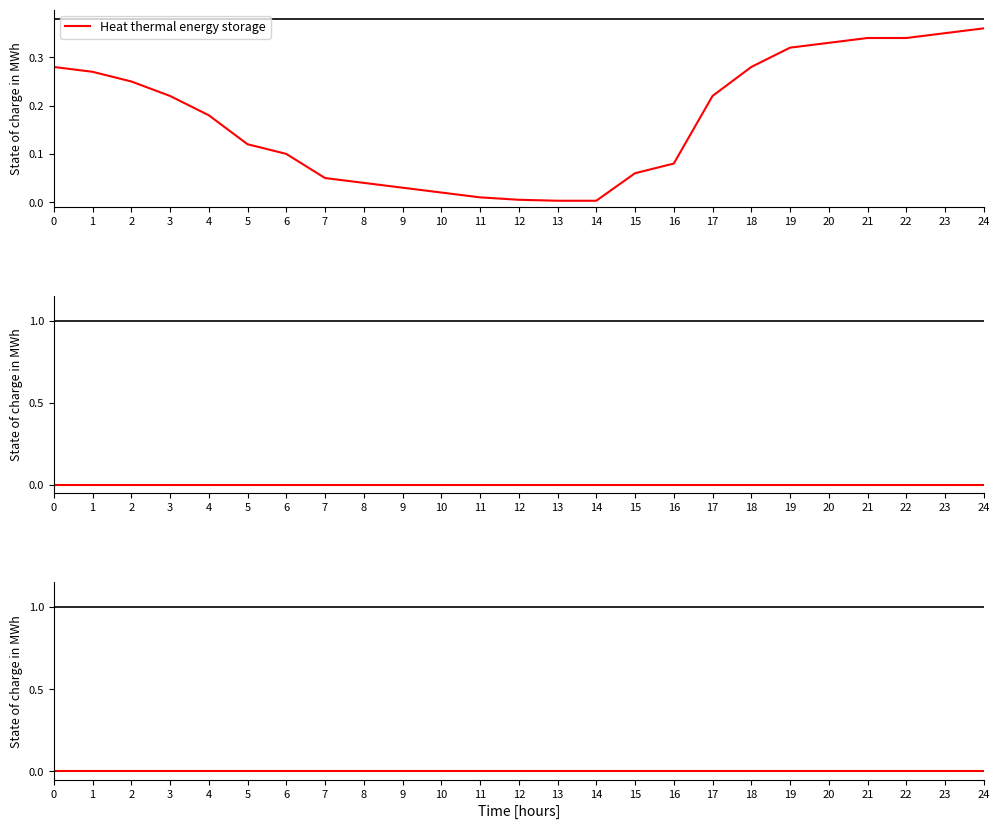

True or false: Series 3 and Heat thermal energy storage intersect in this chart.

False